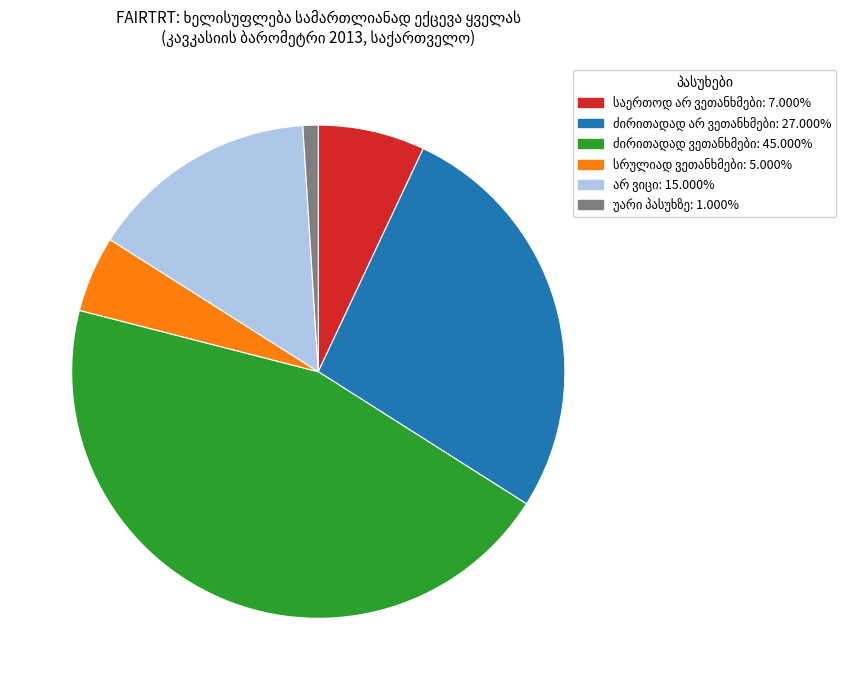

Does any single category account for the majority?

No